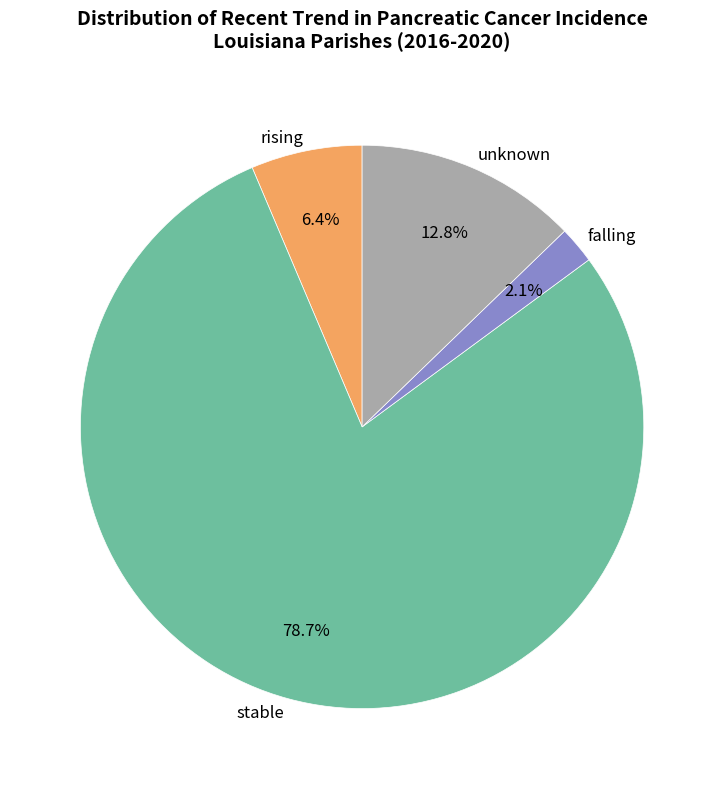

Which has a higher value, stable or falling?

stable